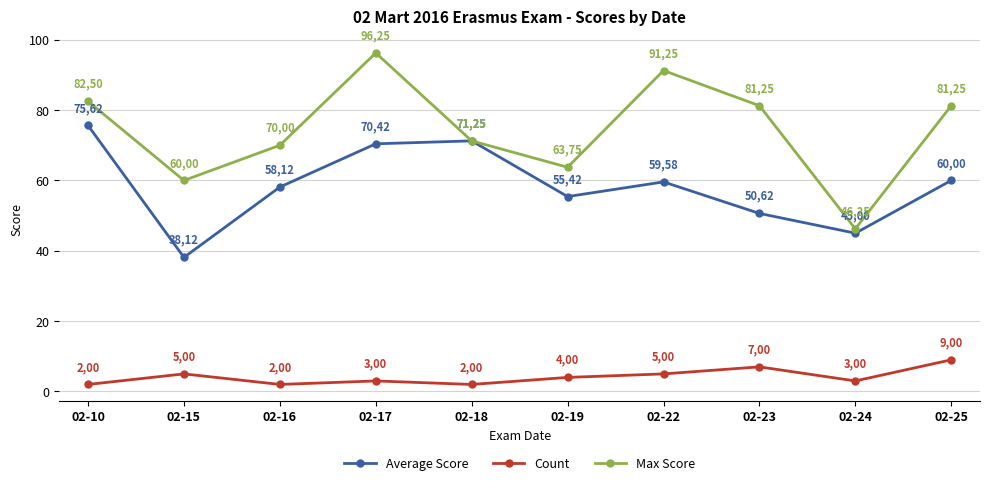

How many data points does each series have?

10